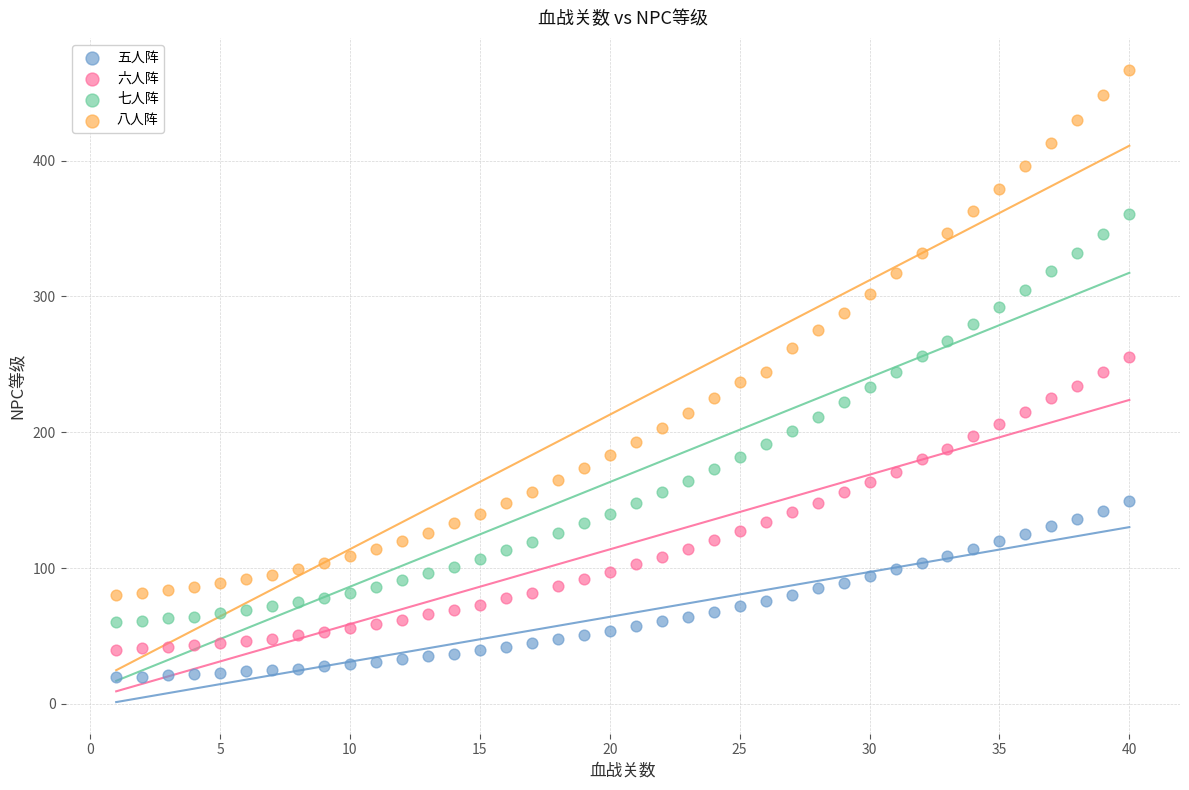

Across all data points, what is the range of X values (max minus min)?

39